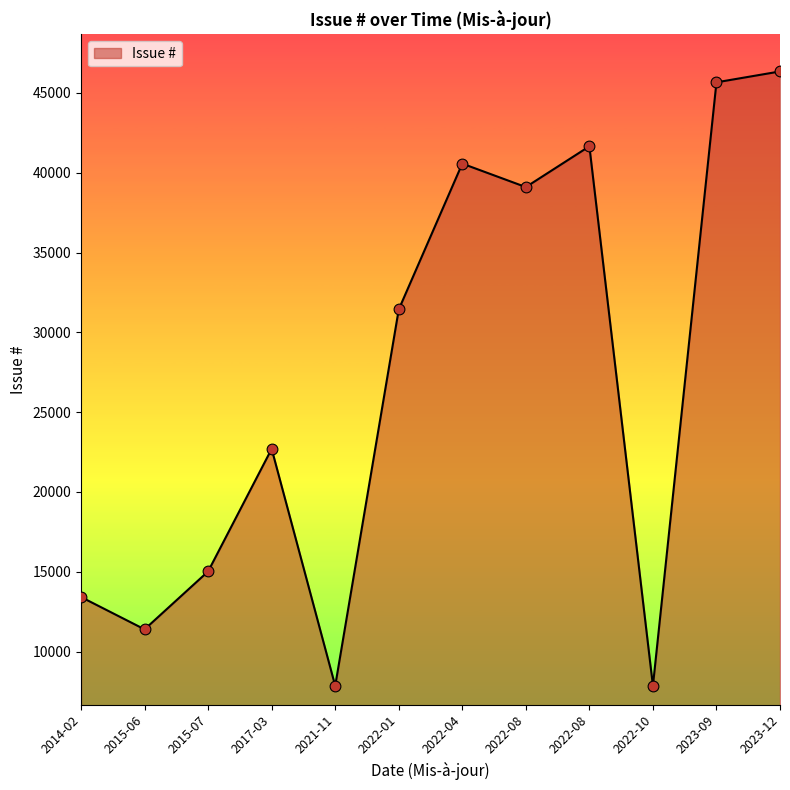

Between 2022-10 and 2022-01, which is larger?

2022-01